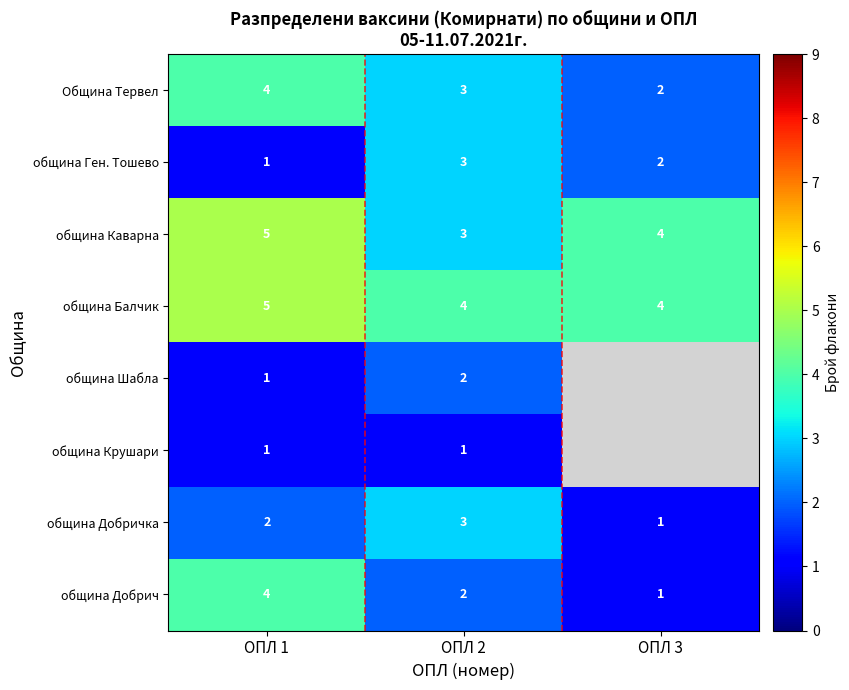

The община Каварна series shows 5.6 at ОПЛ 3. True or false?

False